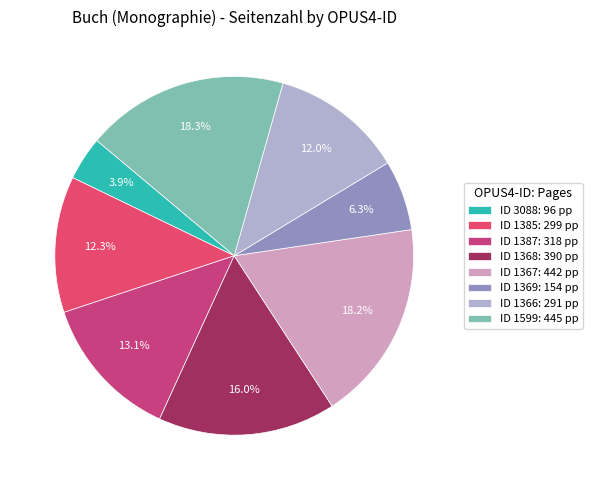

Which category has the smallest portion of the pie?

ID 3088: 96 pp